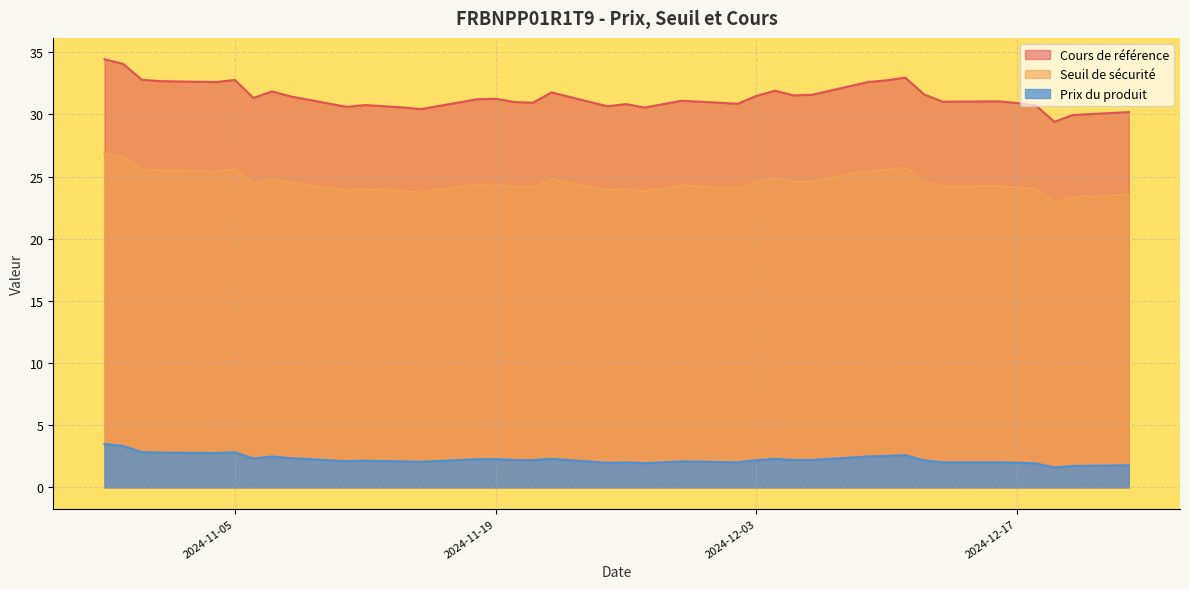

Between 2024-12-19 and 2024-11-20, which is larger?

2024-11-20